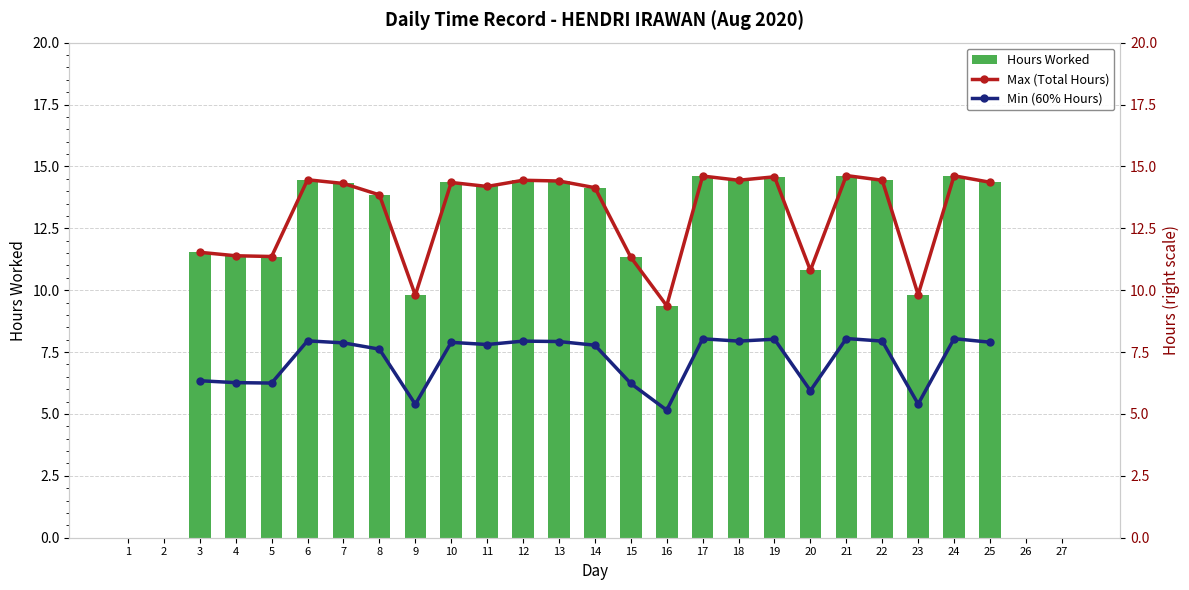

What is the difference between the Min (60% Hours) values at 10 and 11?

0.1